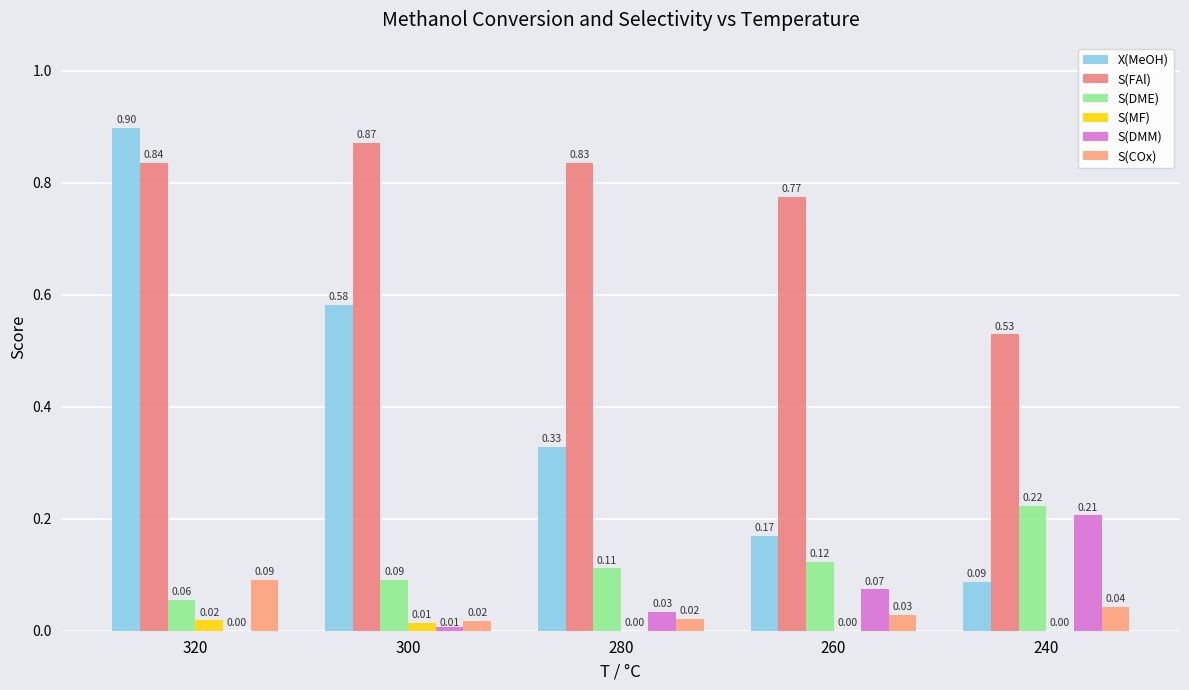

Which has a higher value, 320 or 240?

320